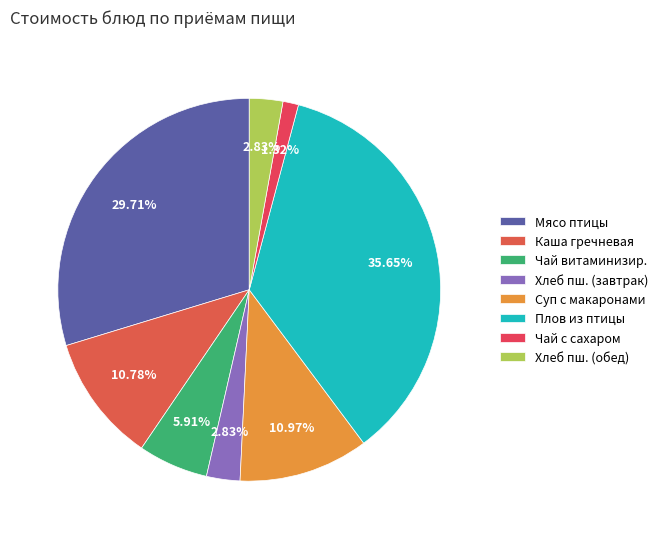

How many segments does this pie chart have?

8